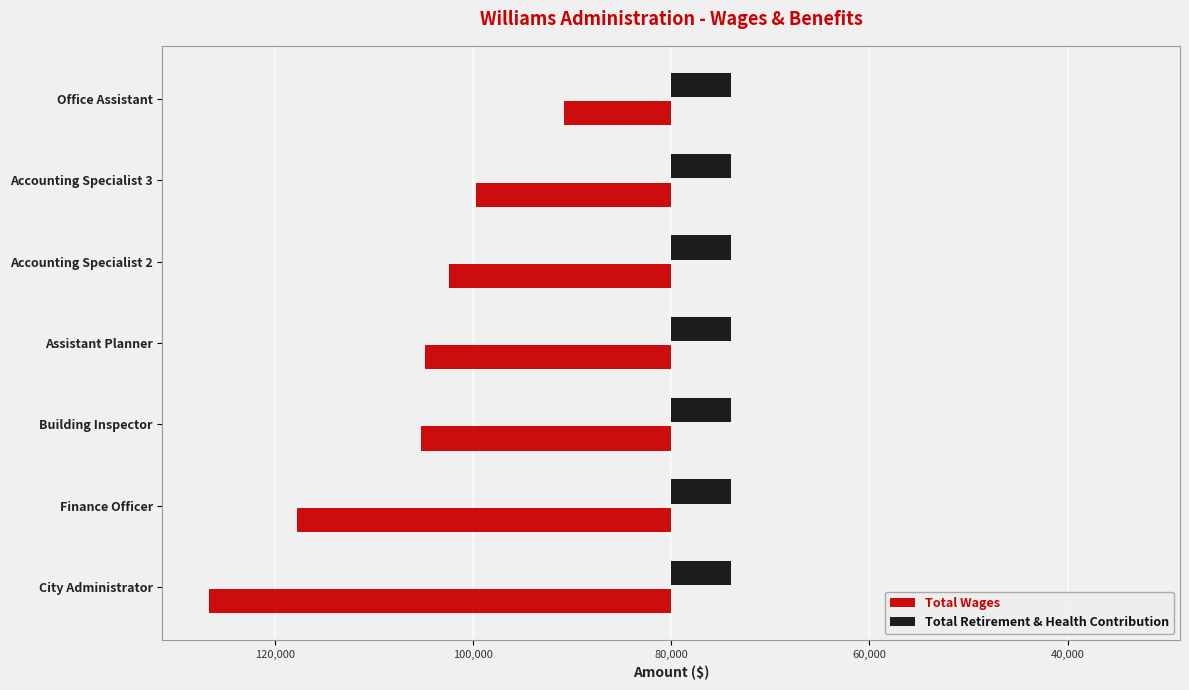

What are all the series names shown in the legend?

Total Wages, Total Retirement & Health Contribution